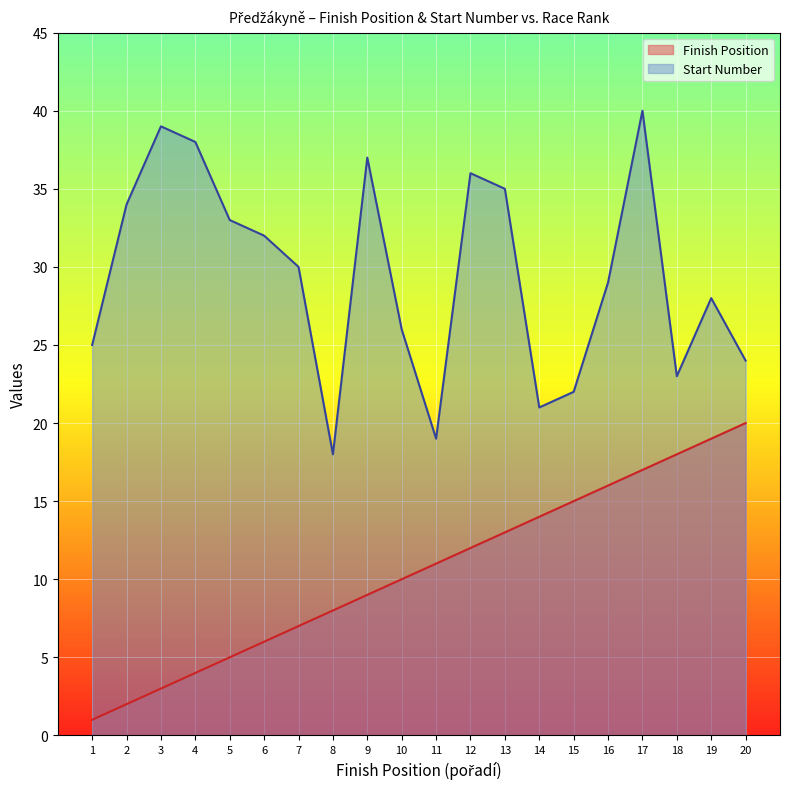

Read the Finish Position value at 6, to the nearest 10.

10